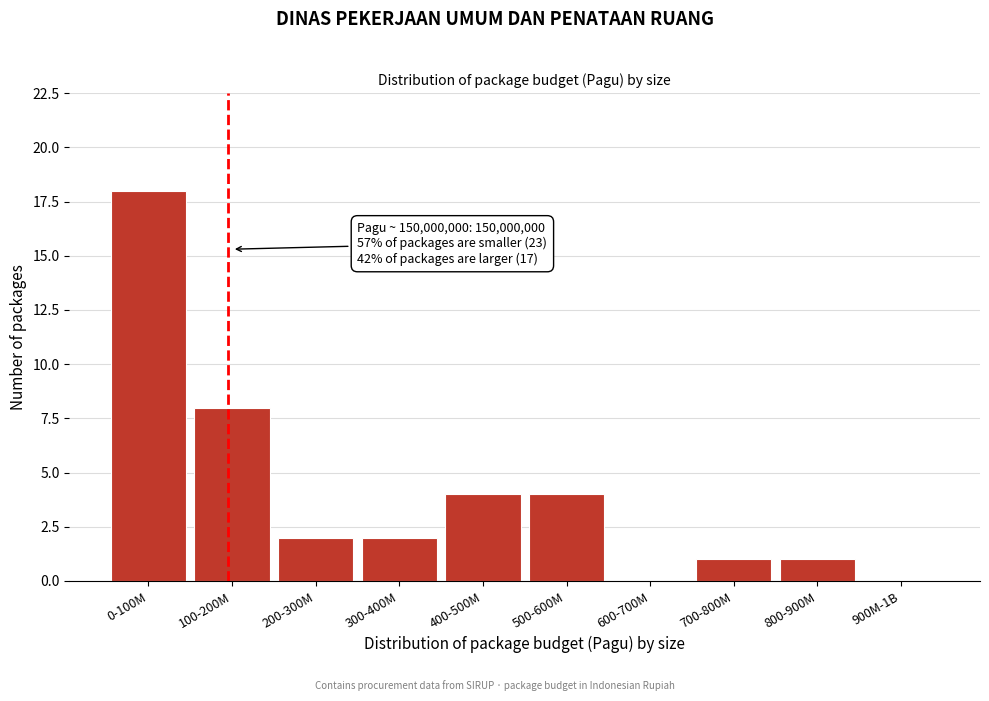

Reading left to right, list all the values displayed in this chart.

0-100M=18	100-200M=8	200-300M=2	300-400M=2	400-500M=4	500-600M=4	600-700M=0	700-800M=1	800-900M=1	900M-1B=0